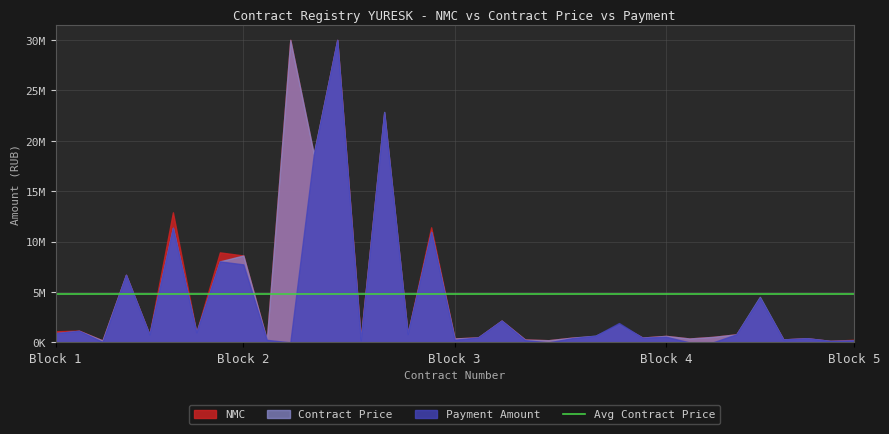

What is the sum of the Payment Amount values at 20 and 16?

3000000.0